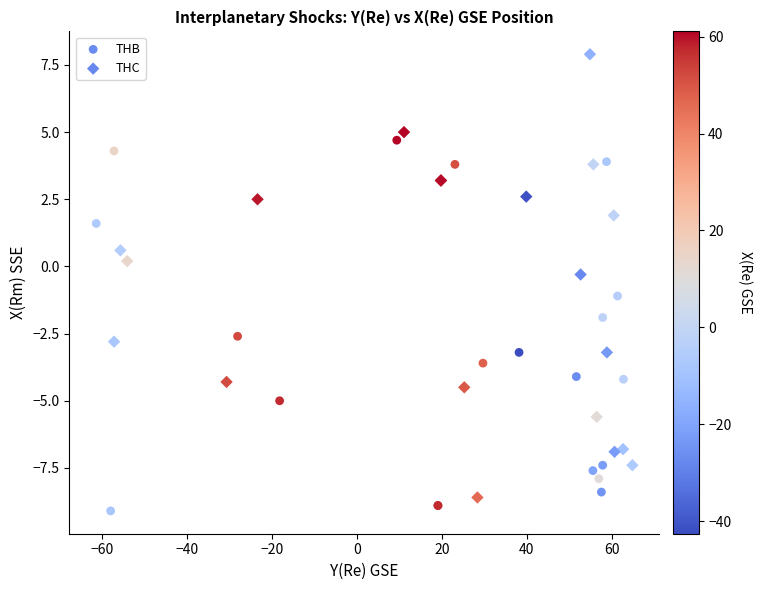

What are all the series names shown in the legend?

THB, THC